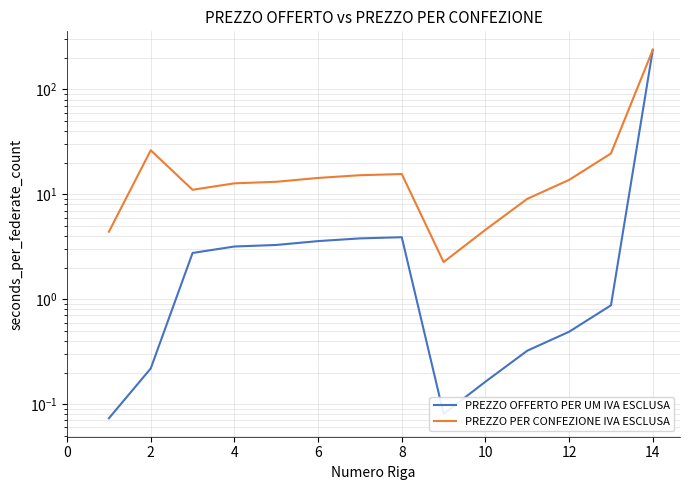

Which series has the widest spread of values?

PREZZO OFFERTO PER UM IVA ESCLUSA